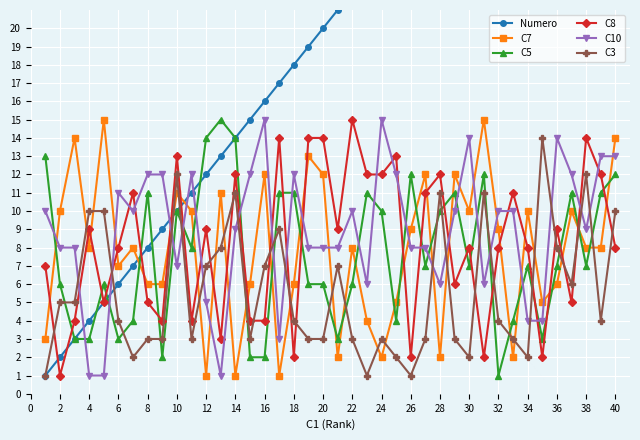

After their last crossing, which series has the higher values: C8 or C3?

C3